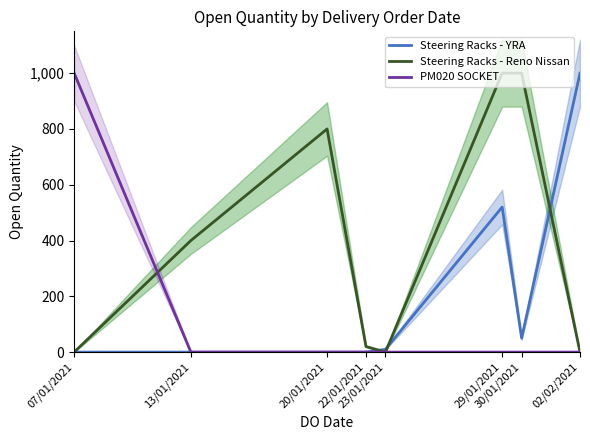

Where does the Steering Racks - Reno Nissan series first go above 400?

20/01/2021